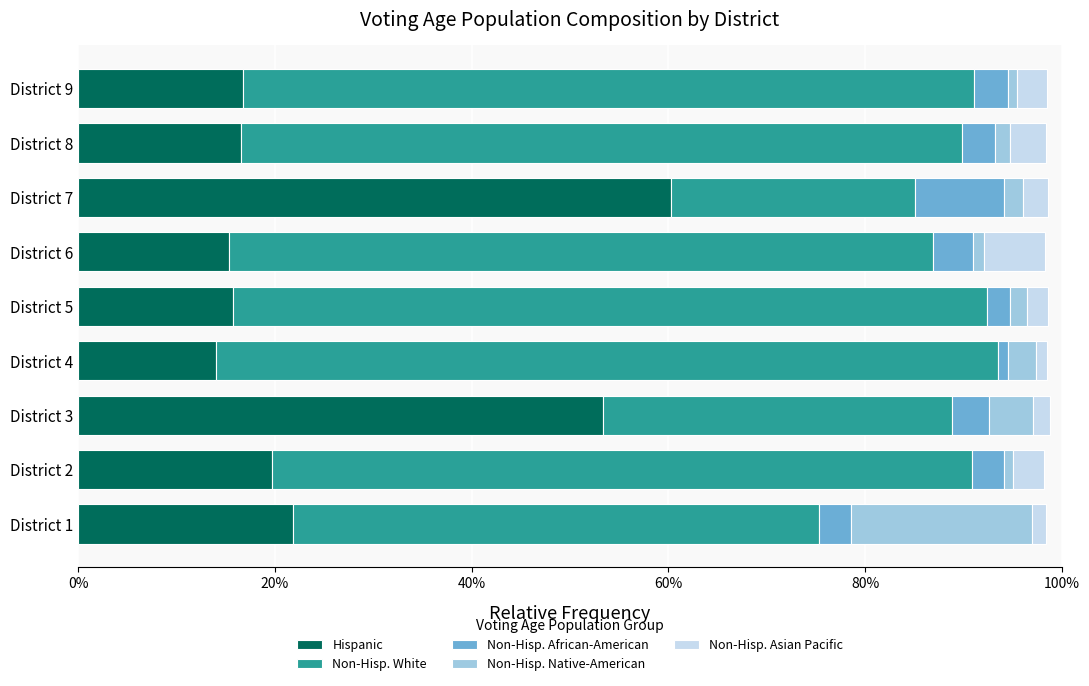

At how many categories does at least one series exceed 0?

9